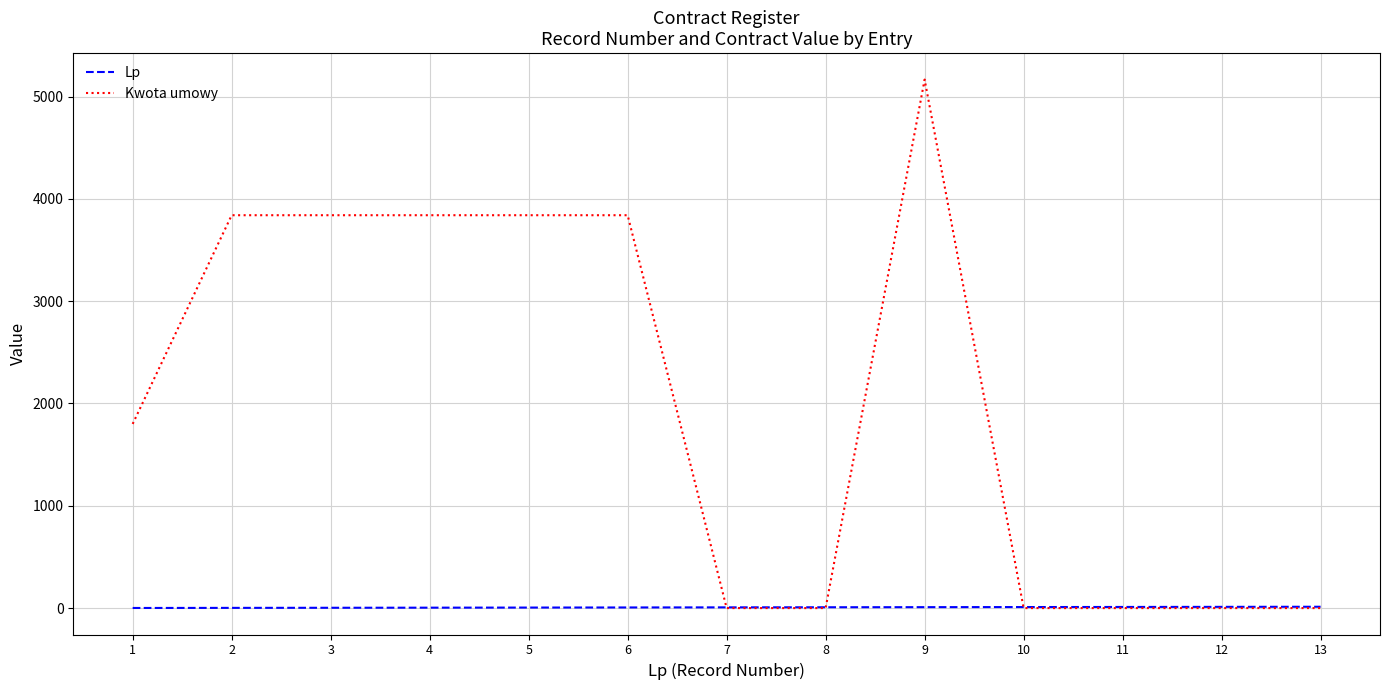

What is the maximum value shown in the chart?

5166